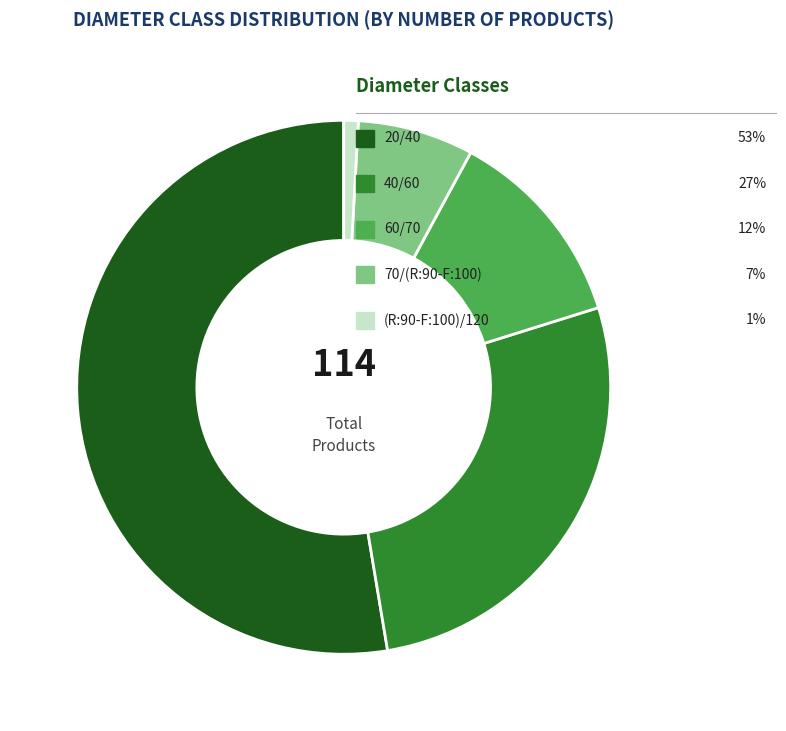

Does any single category account for the majority?

Yes